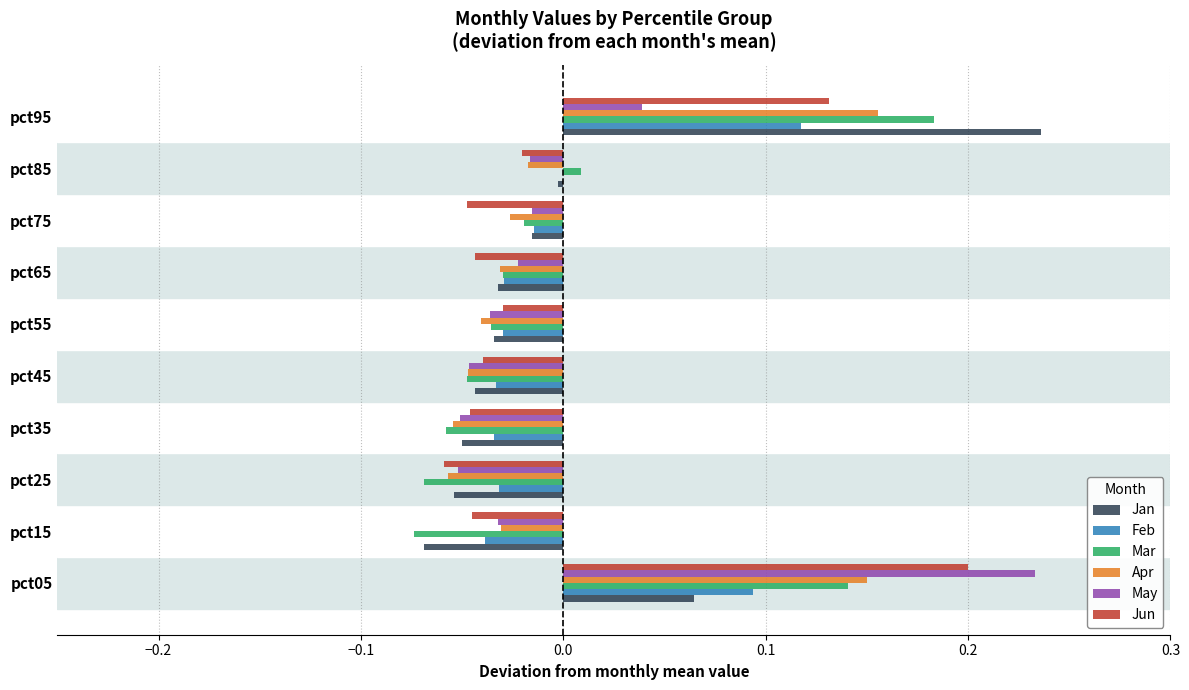

Is the value of Apr at pct45 greater than the value of May at pct15?

No